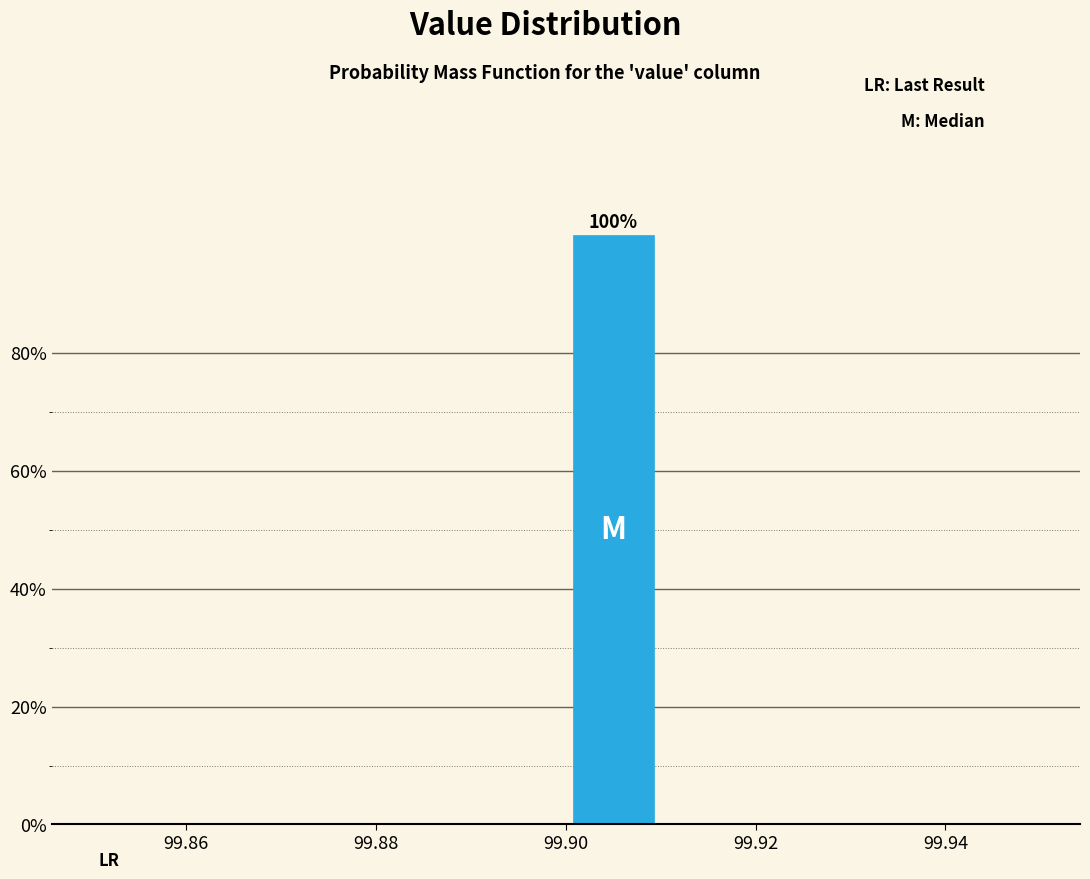

Which range on the x-axis has the tallest bar?

99.90 to 99.91